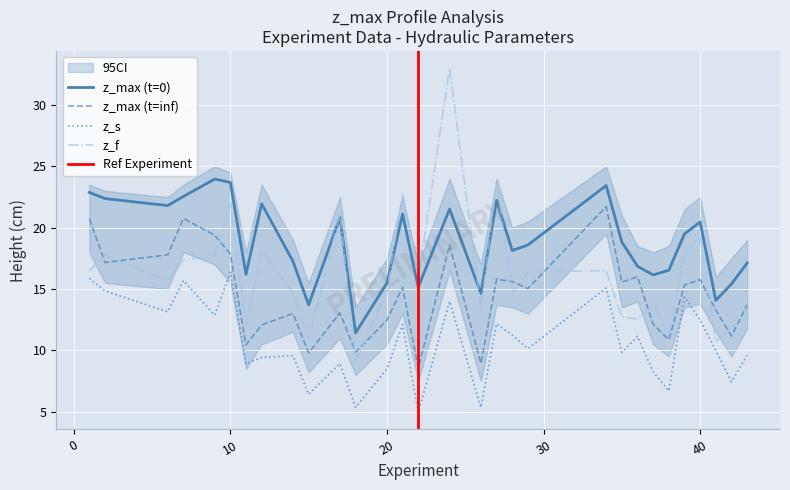

The z_s series shows 8.5 at 20. True or false?

True